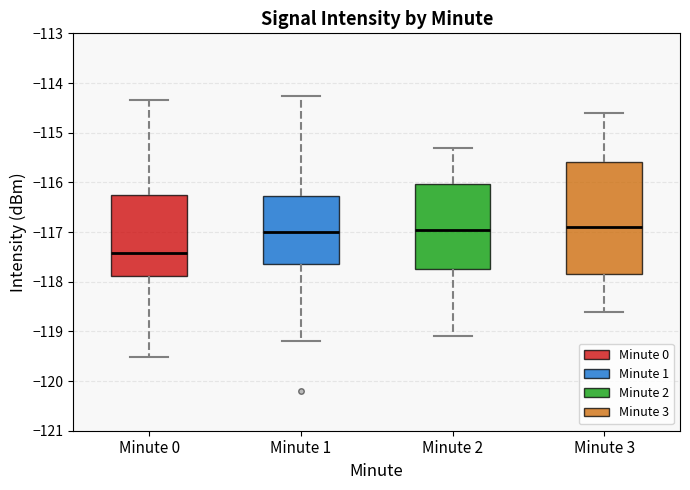

Where does the lower whisker of the box for Minute 2 end on the y-axis? The values are not printed on the chart, so give them approximately, as read against the axis.

-119.1